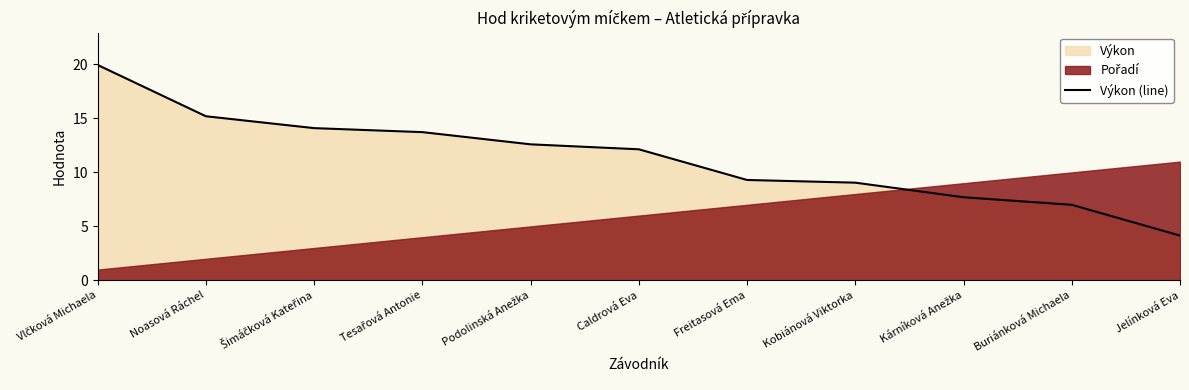

True or false: the data shows 4.8 at Noasová Ráchel.

False